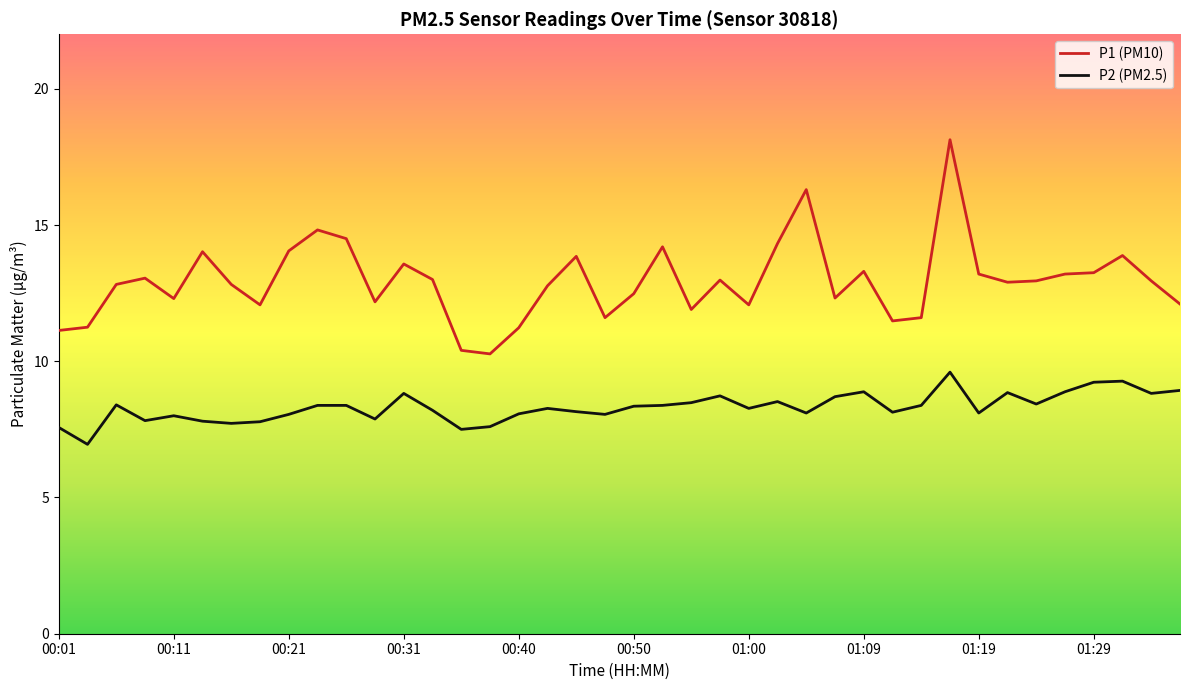

What is the minimum value for P1 (PM10)?

10.3